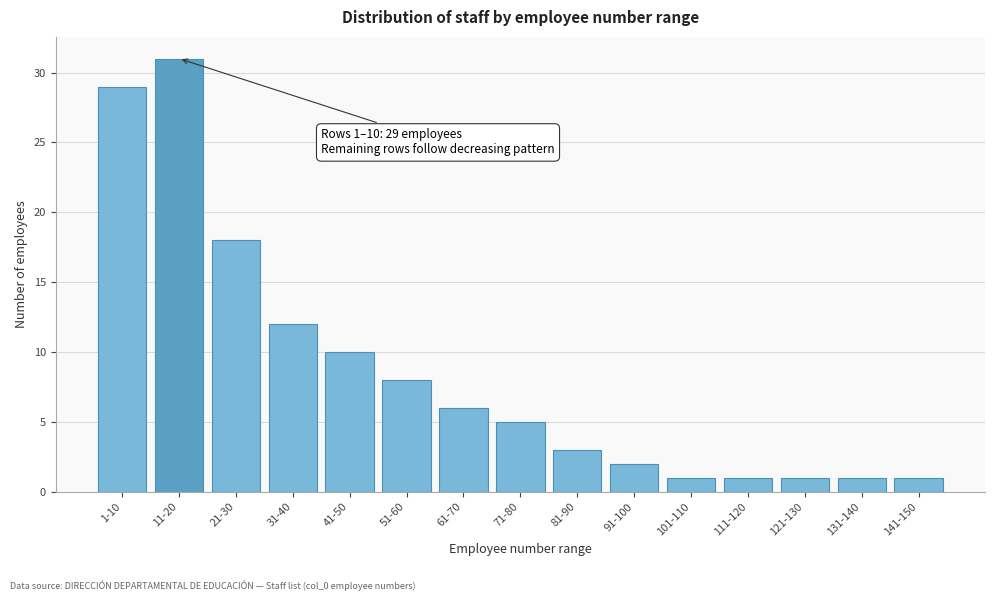

Reading right to left, transcribe all the data shown in this chart.

141-150=1	131-140=1	121-130=1	111-120=1	101-110=1	91-100=2	81-90=3	71-80=5	61-70=6	51-60=8	41-50=10	31-40=12	21-30=18	11-20=31	1-10=29